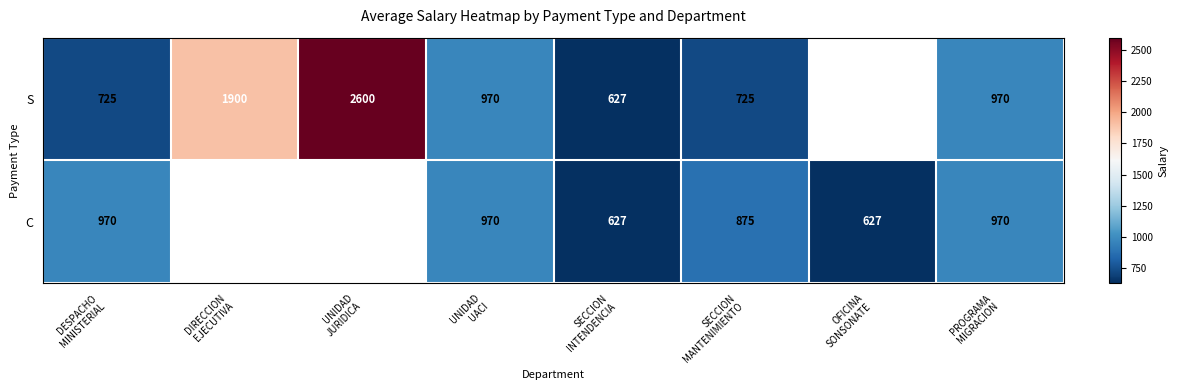

Is the value of S at DESPACHO MINISTERIAL greater than the value of C at UNIDAD JURIDICA?

No